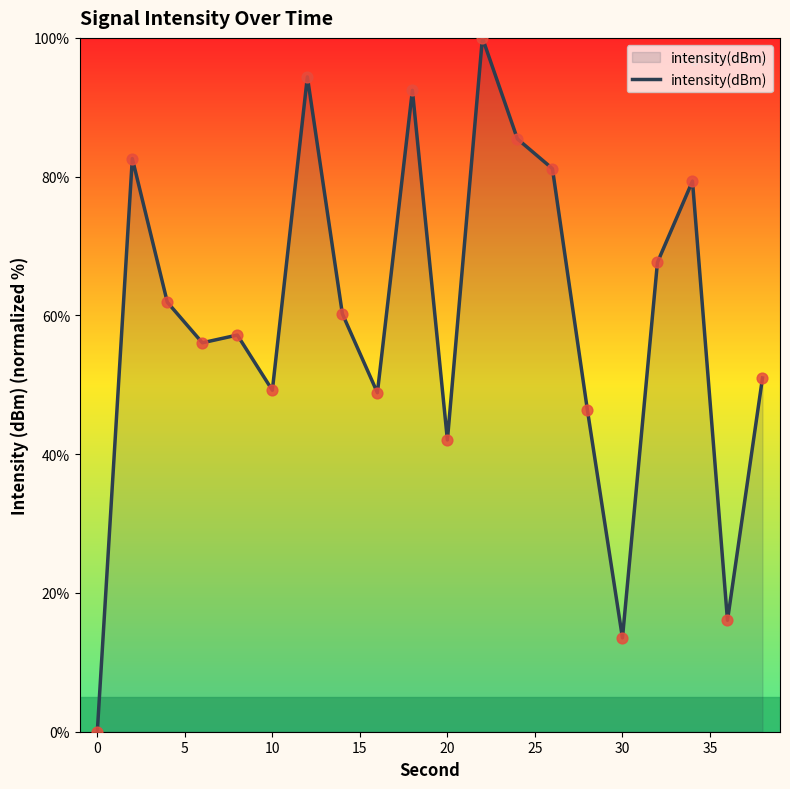

What is the difference between the maximum and minimum values?

100.0